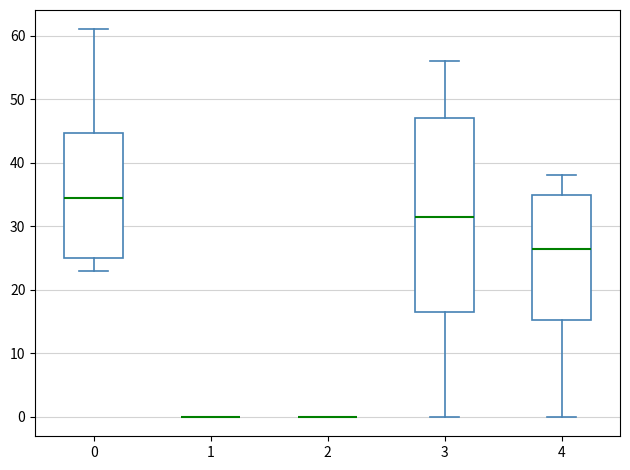

Comparing the boxes themselves (not the whiskers), which one is the tallest?

3